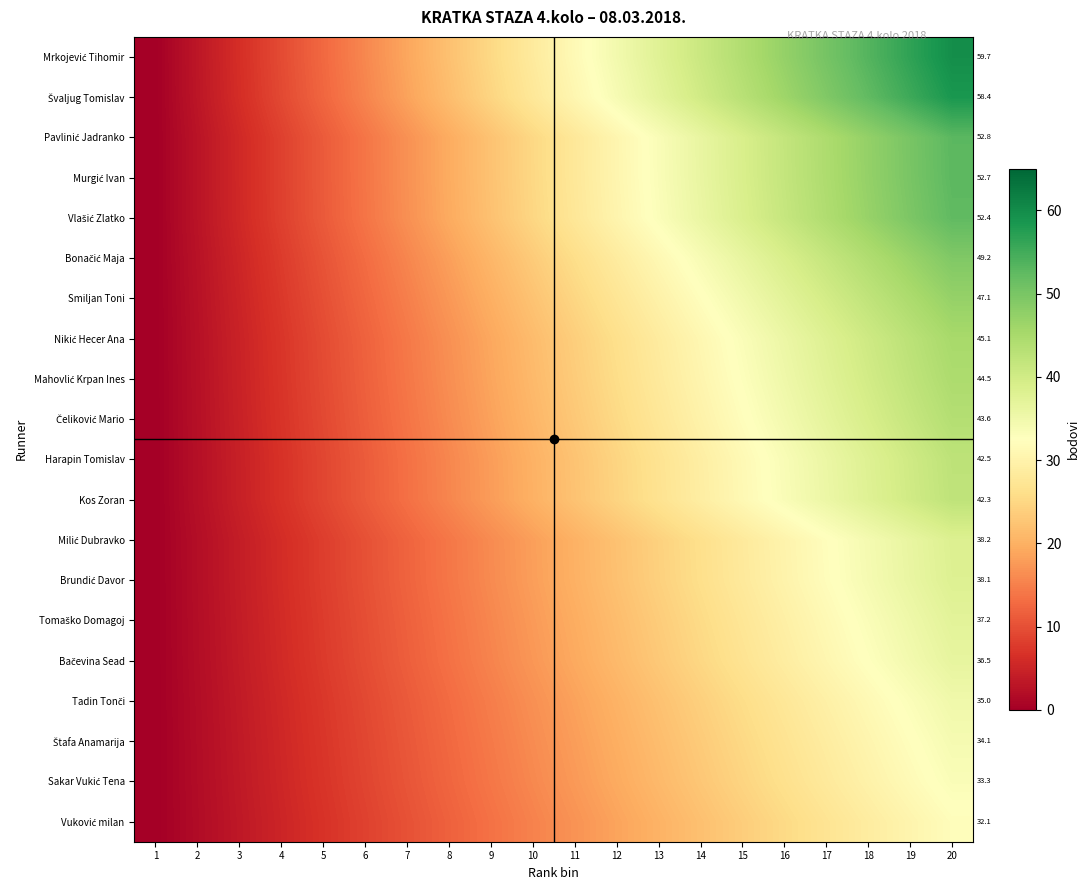

The Smiljan Toni series shows 32.3 at 1. True or false?

False